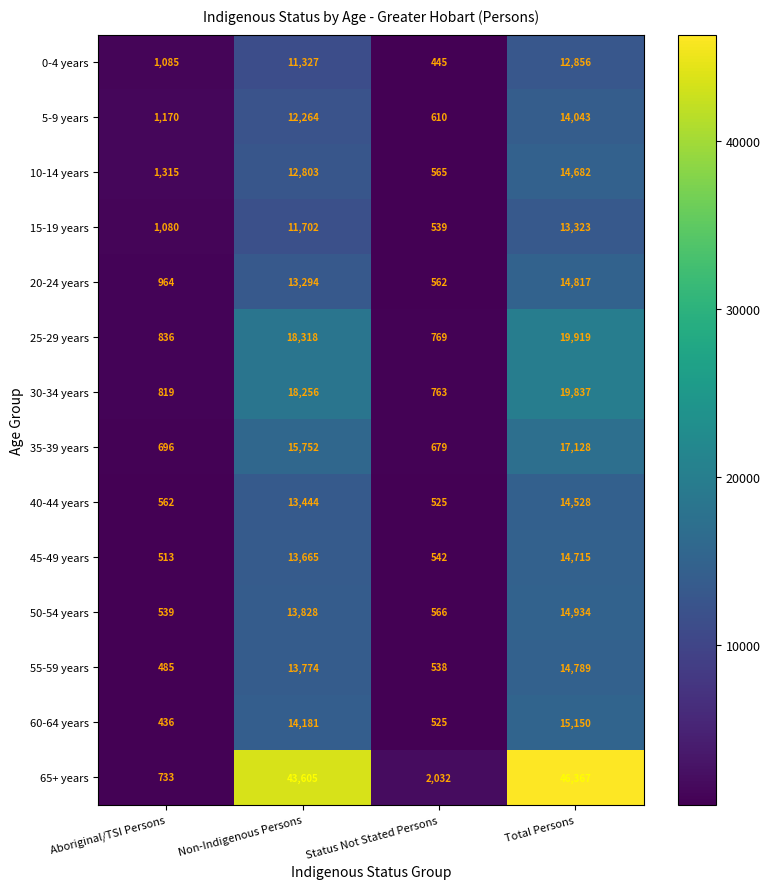

What is the approximate value of 20-24 years at Total Persons?

14817